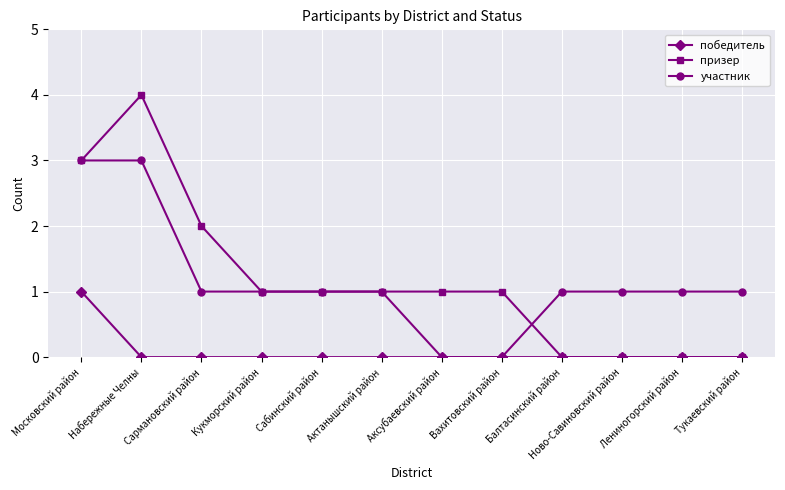

How many distinct data groups are displayed?

3